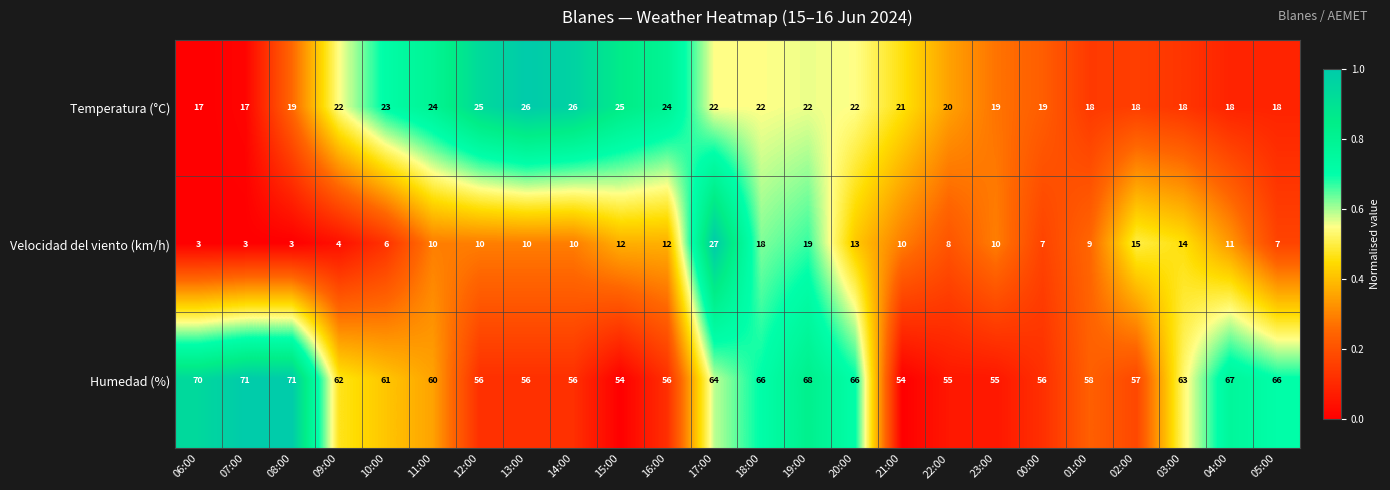

How many distinct data groups are displayed?

3